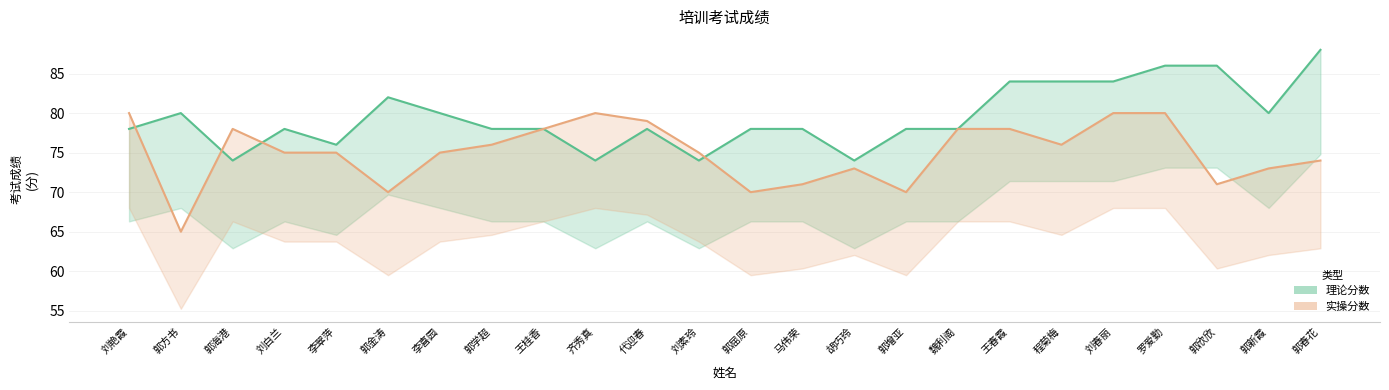

What is the difference between the maximum and minimum values in the 理论分数 series?

14